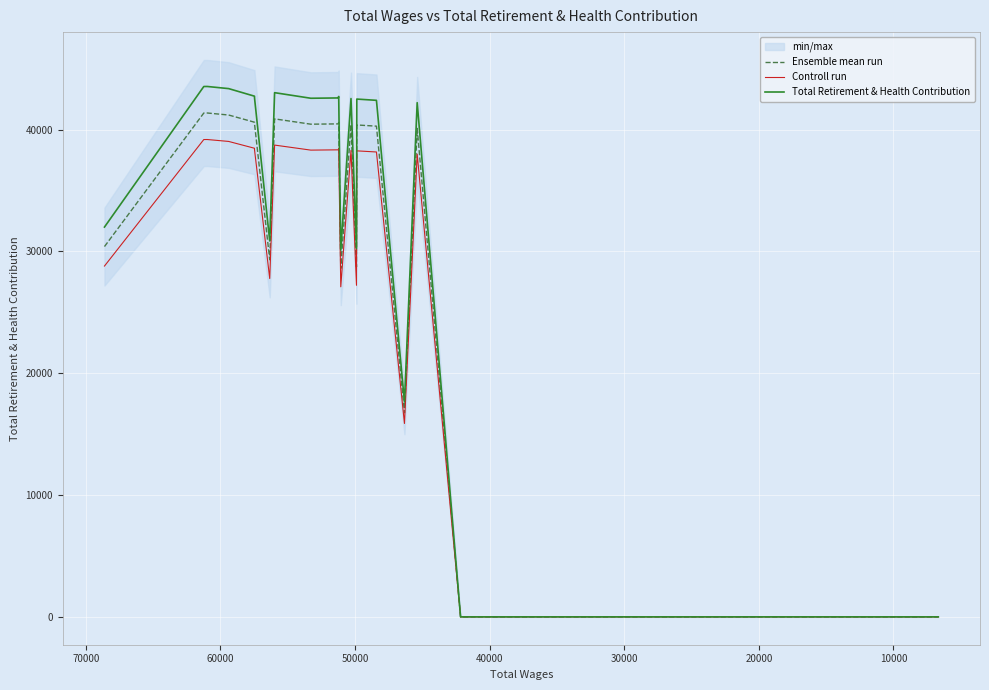

True or false: Total Retirement & Health Contribution and Ensemble mean run intersect in this chart.

False